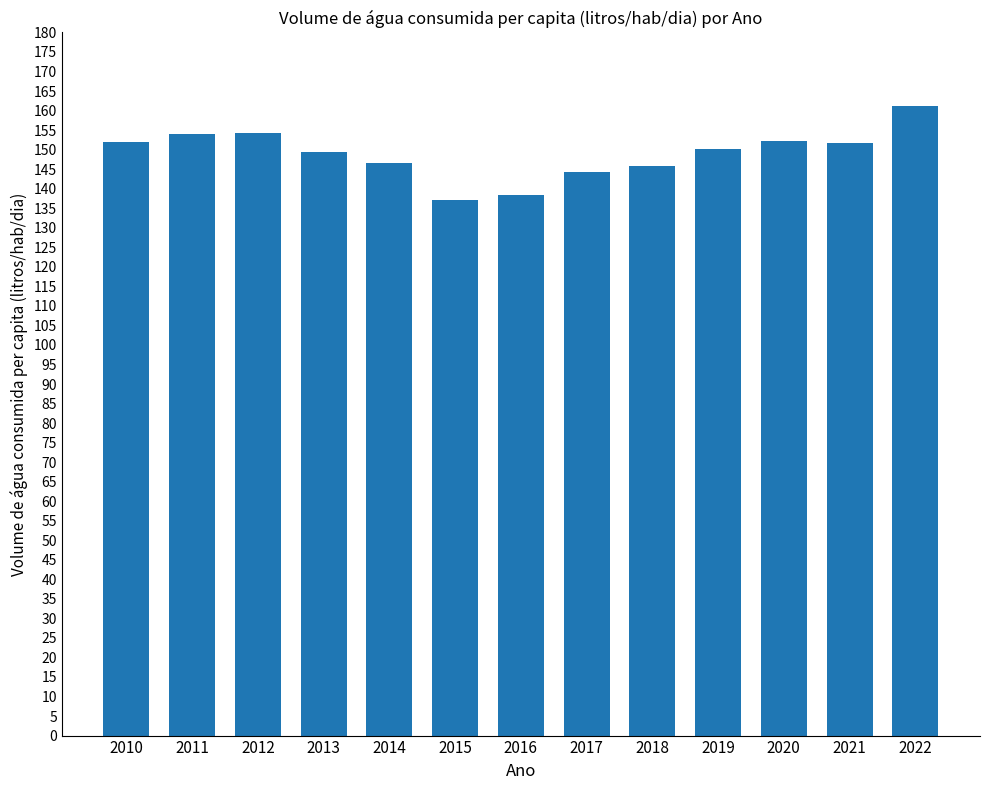

Between 2014 and 2010, which is larger?

2010